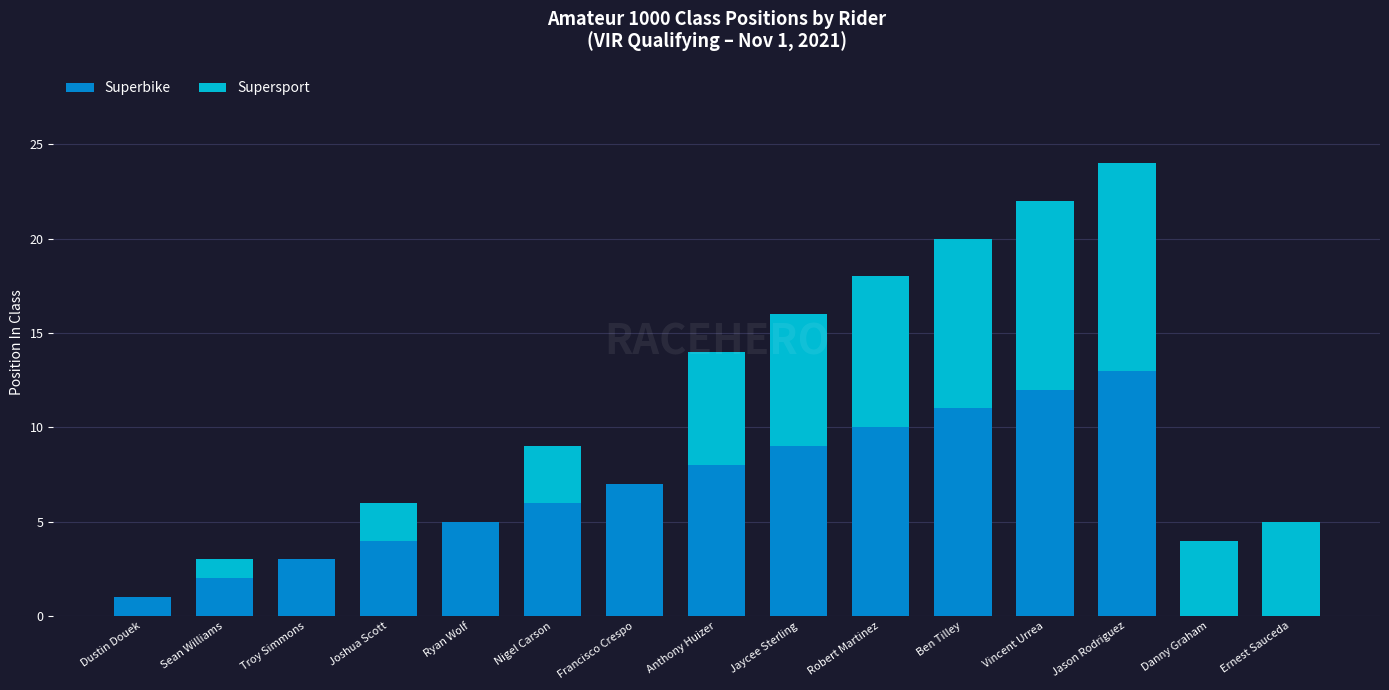

At which category is the sum across all series the highest?

Jason Rodriguez